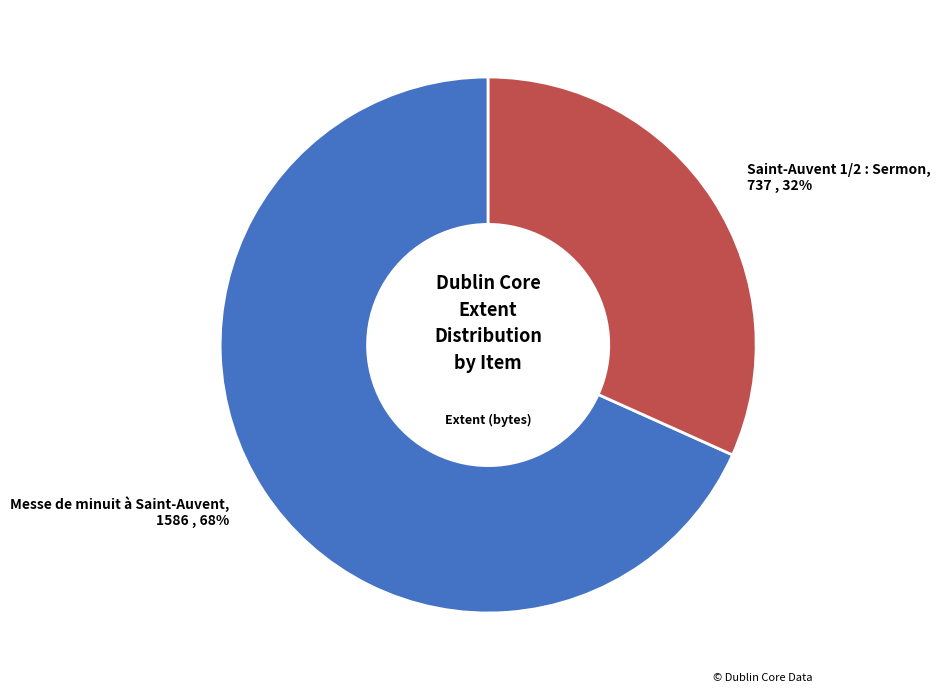

To the nearest percent, what is the combined percentage of Messe de minuit à Saint-Auvent and Saint-Auvent 1/2 : Sermon?

100%